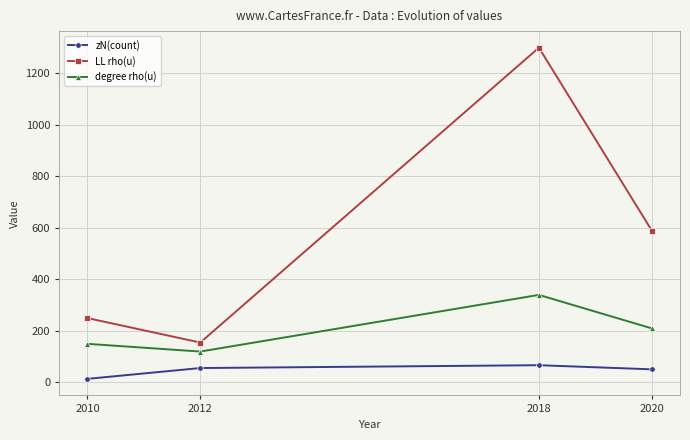

At how many categories does at least one series exceed 963?

1